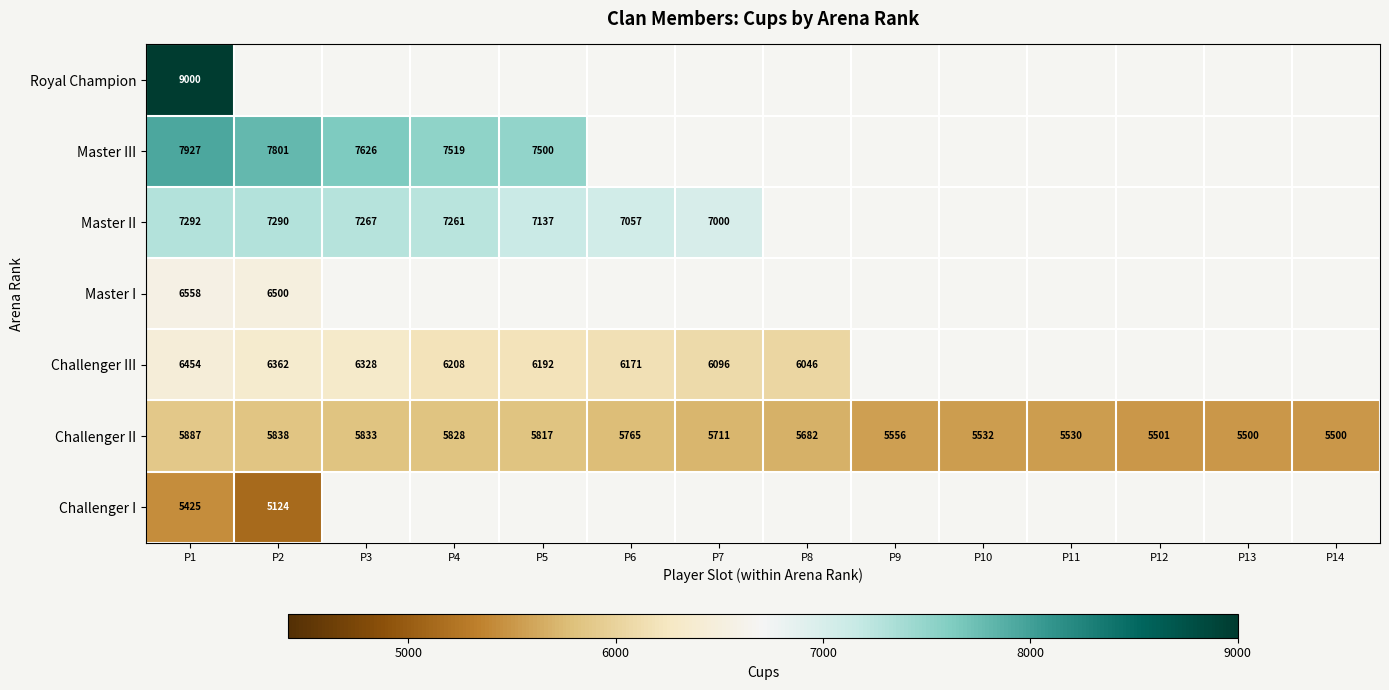

What is the highest value of the Challenger II series?

5887